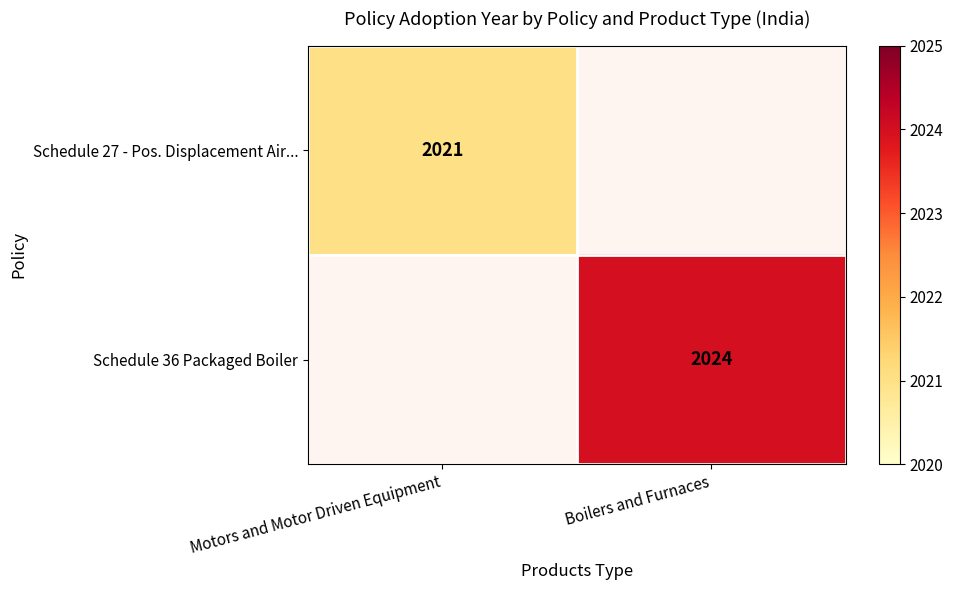

The value of Schedule 27 - Pos. Displacement Air... at Motors and Motor Driven Equipment is 2021. True or false?

True